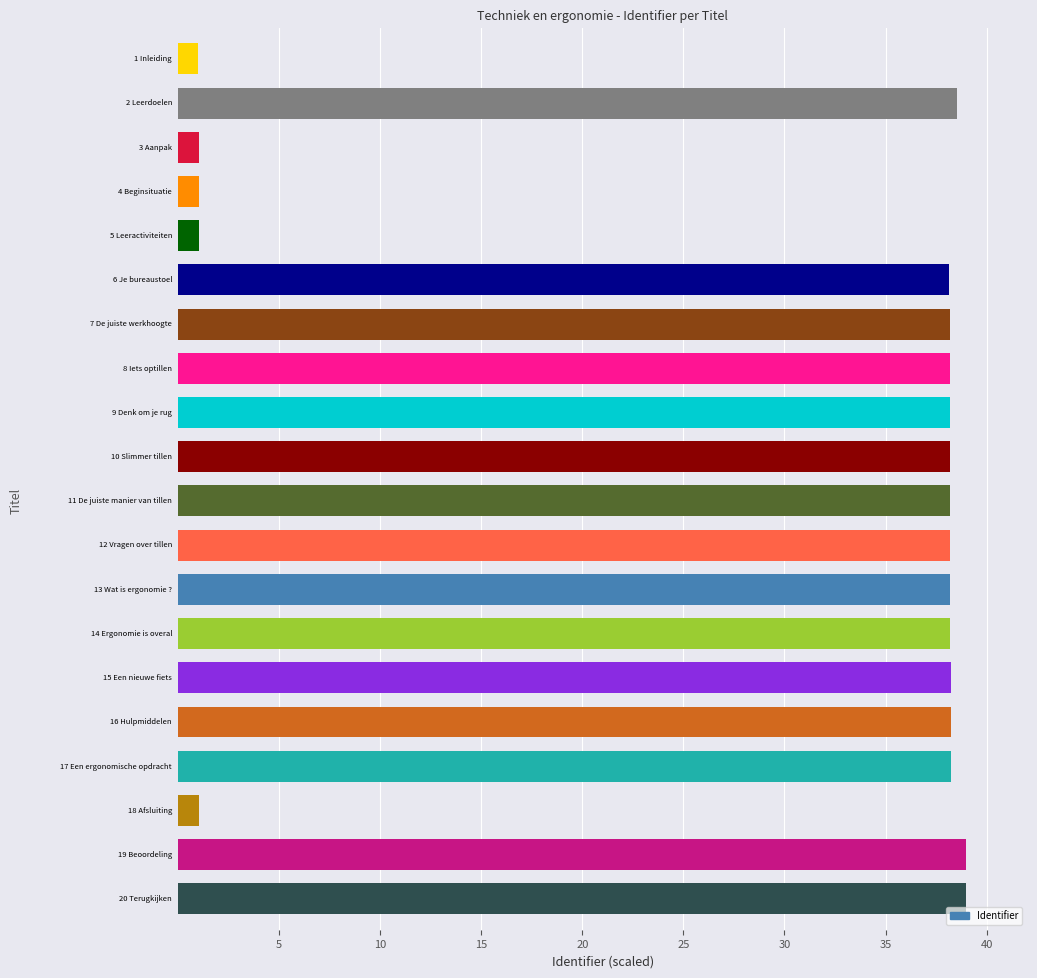

What is the difference between the maximum and minimum values?

38.0